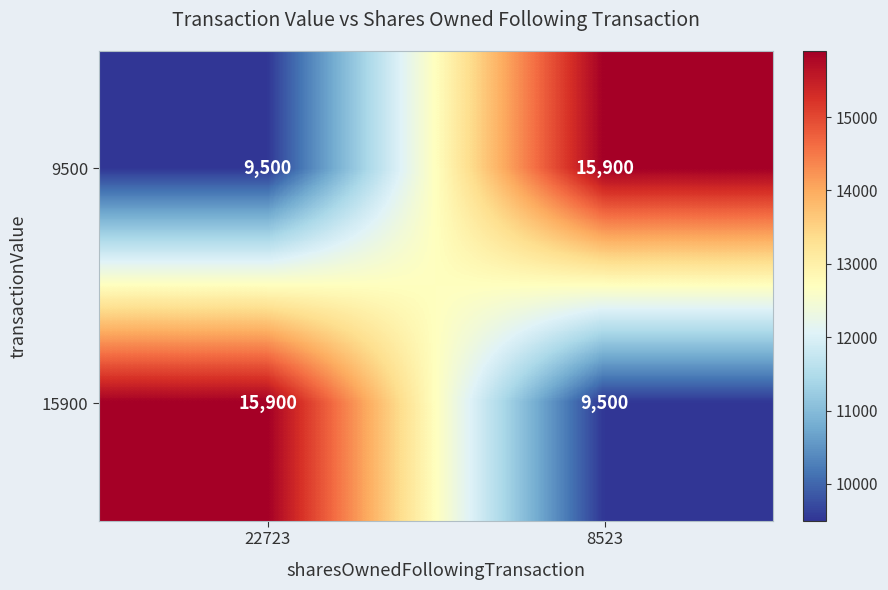

What is the spread (max minus min) of values at 8523?

6400